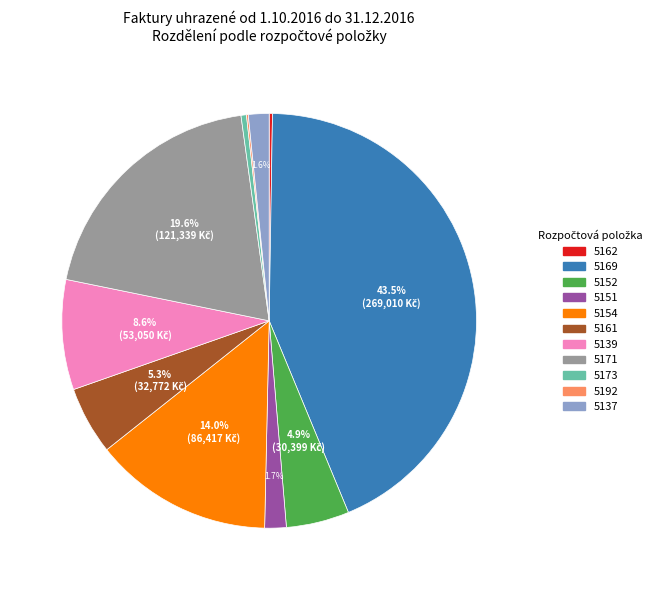

Is the sum of 5173 and 5139 greater than half?

No